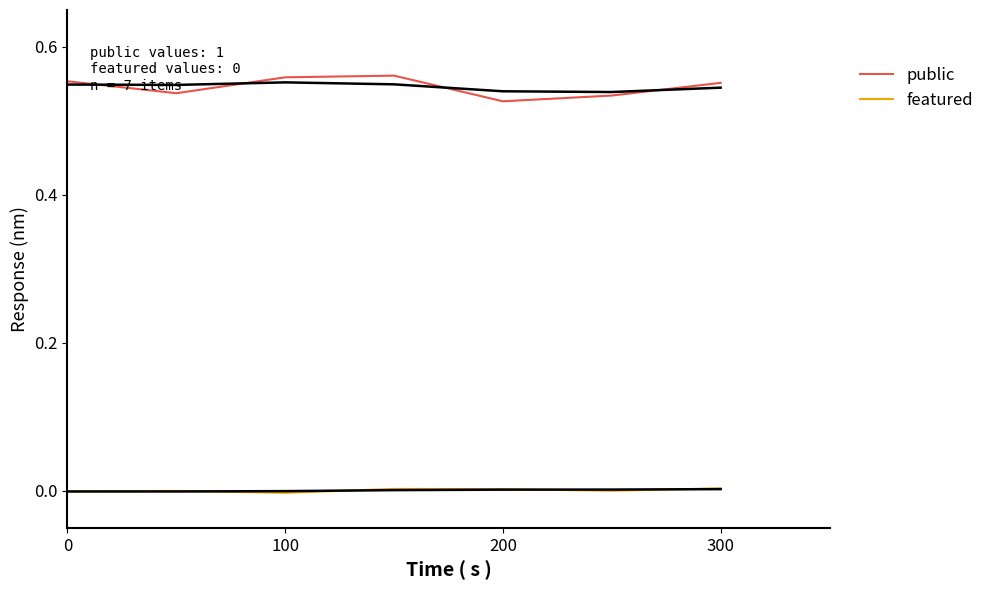

Reading left to right, list all the values displayed in this chart.

public: 0.6	0.5	0.6	0.6	0.5	0.5	0.6
featured: -0.0	-0.0	-0.0	0.0	0.0	0.0	0.0